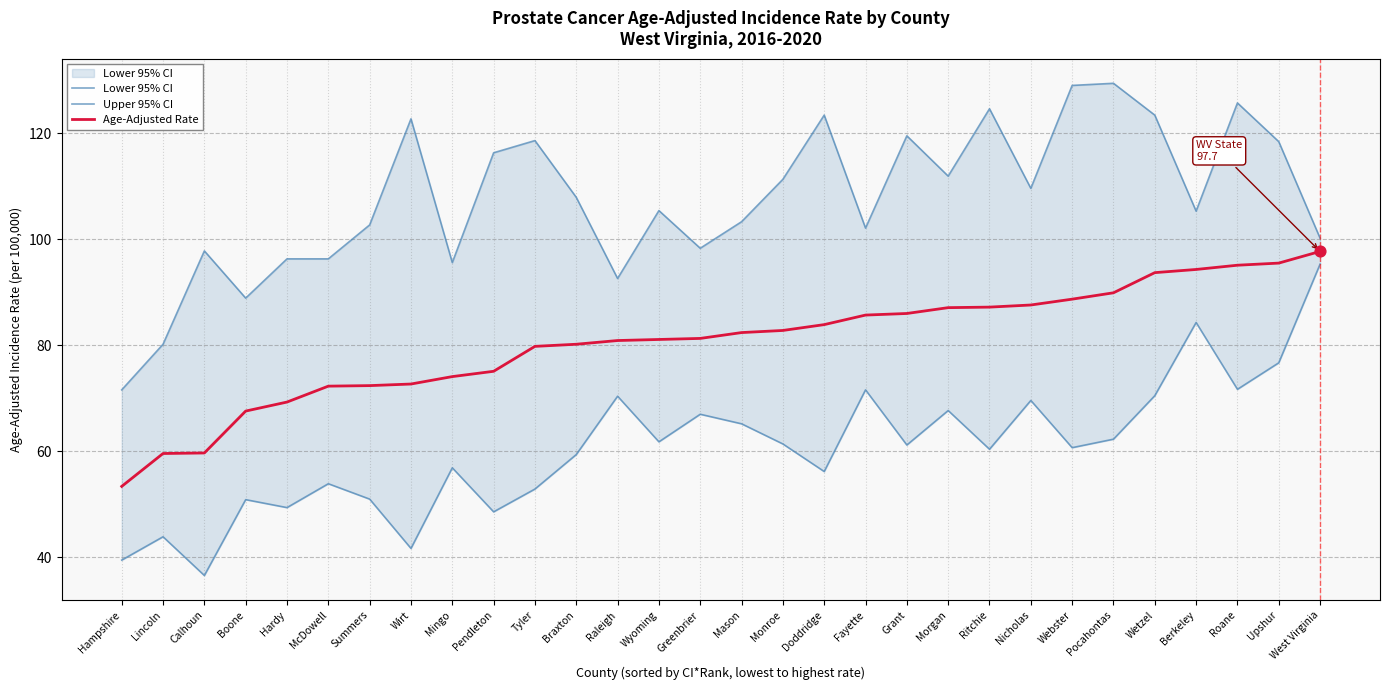

Which series contains the lowest Y value?

Lower 95% CI